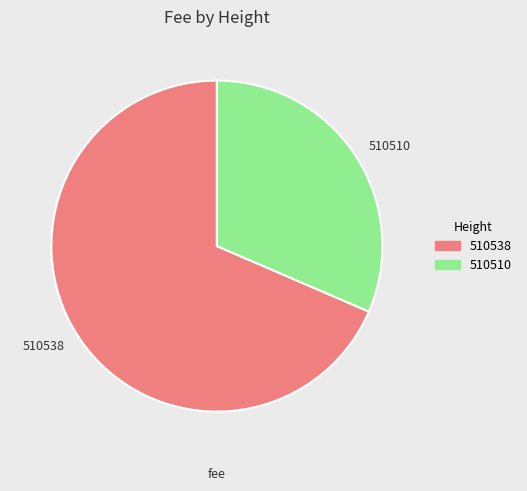

Rank the categories by value from highest to lowest.

510538, 510510